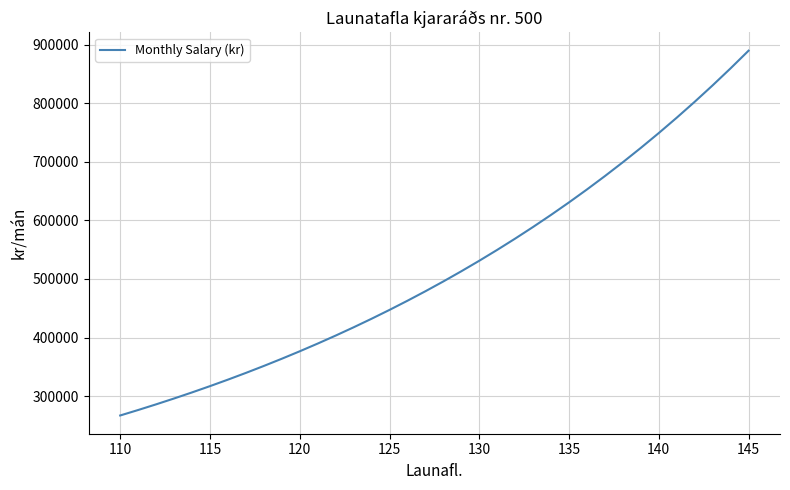

Reading left to right, transcribe all the data shown in this chart.

266911.6	276253.5	285922.4	295929.7	306287.2	317007.2	328102.5	339586.1	351471.6	363773.1	376505.2	389682.8	403321.7	417438.0	432048.3	447170.0	462821.0	479019.7	495785.4	513137.9	531097.7	549686.1	568925.2	588837.5	609446.8	630777.5	652854.7	675704.6	699354.3	723831.7	749165.8	775386.6	802525.1	830613.5	859685.0	889773.9